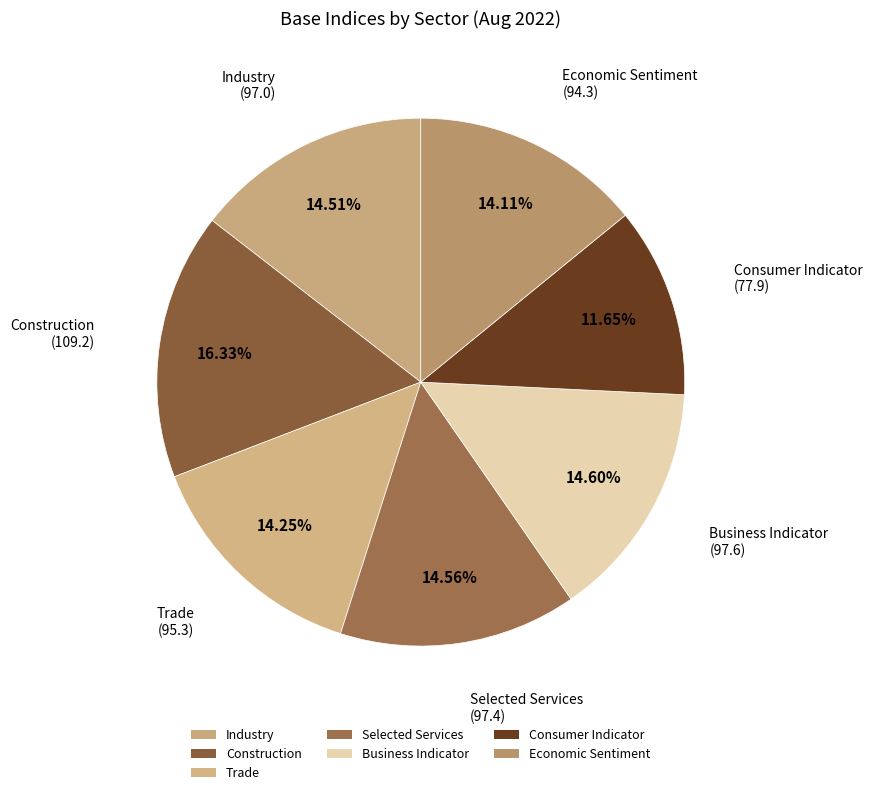

Count the number of slices in the pie.

7